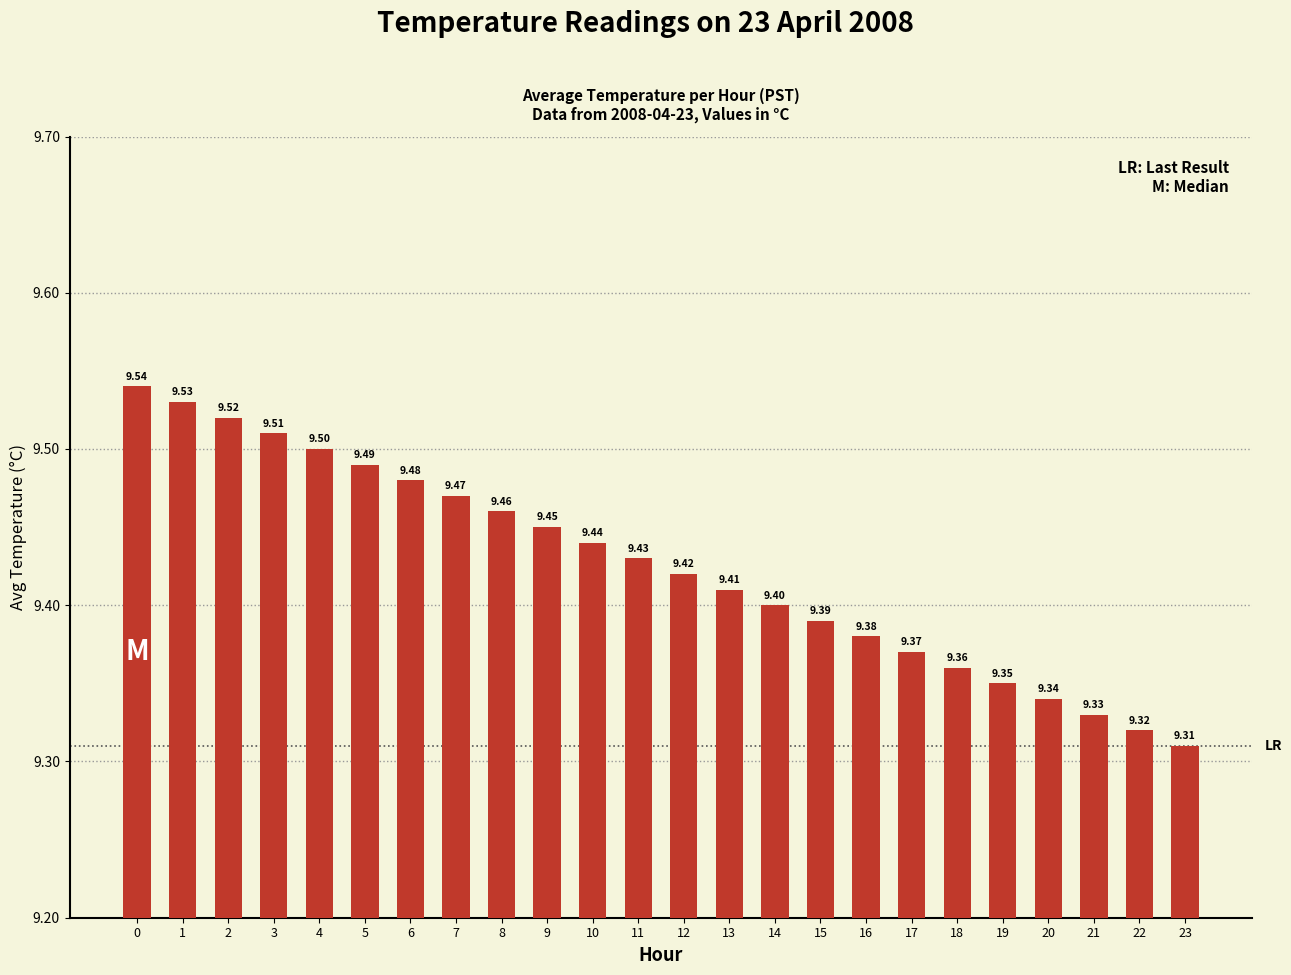

Which has a higher value, 12 or 17?

12